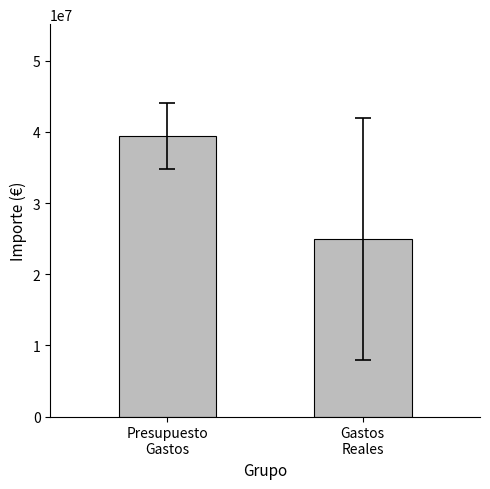

What is the change in value from Presupuesto
Gastos to Gastos
Reales?

-14589192.2